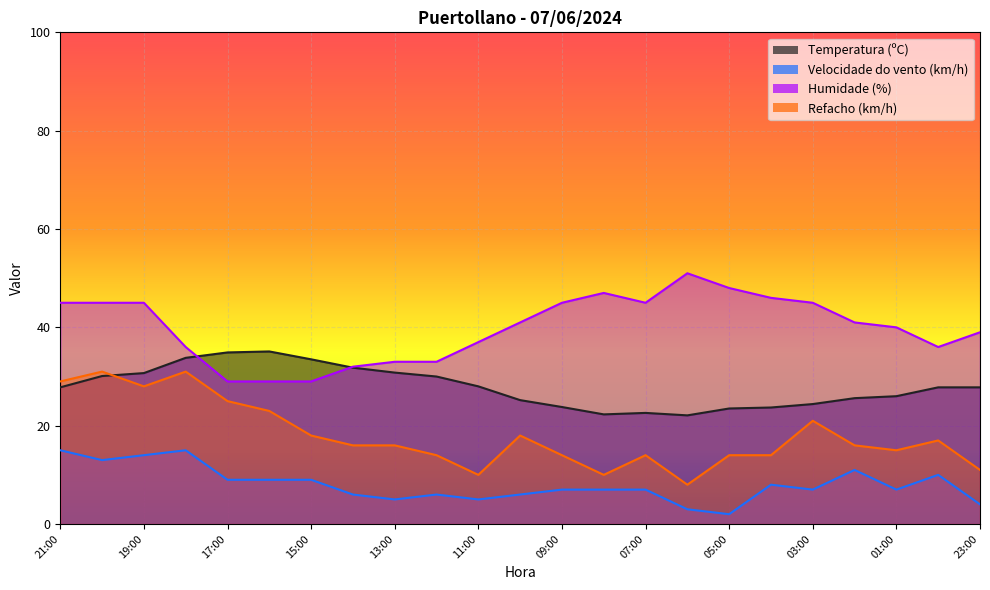

True or false: Humidade (%) and Velocidade do vento (km/h) cross at least once.

False